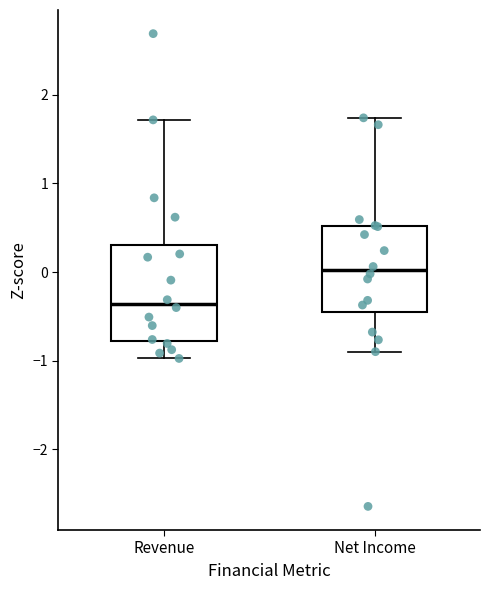

Which box is the tallest, from its lower edge to its upper edge?

Revenue